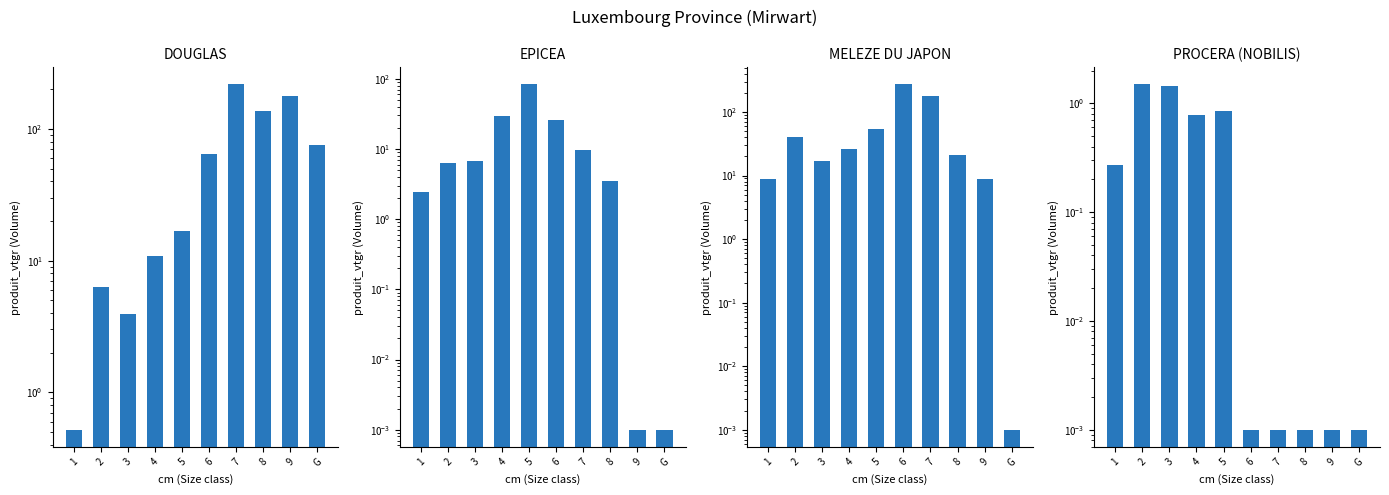

What is the greatest value displayed?

272.1